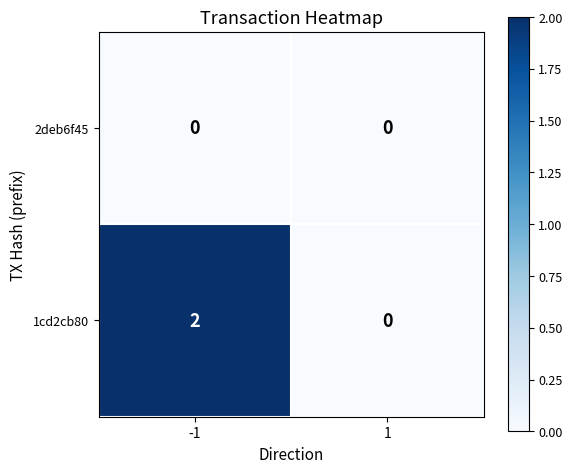

The value of 1cd2cb80 at 1 is 1. True or false?

False